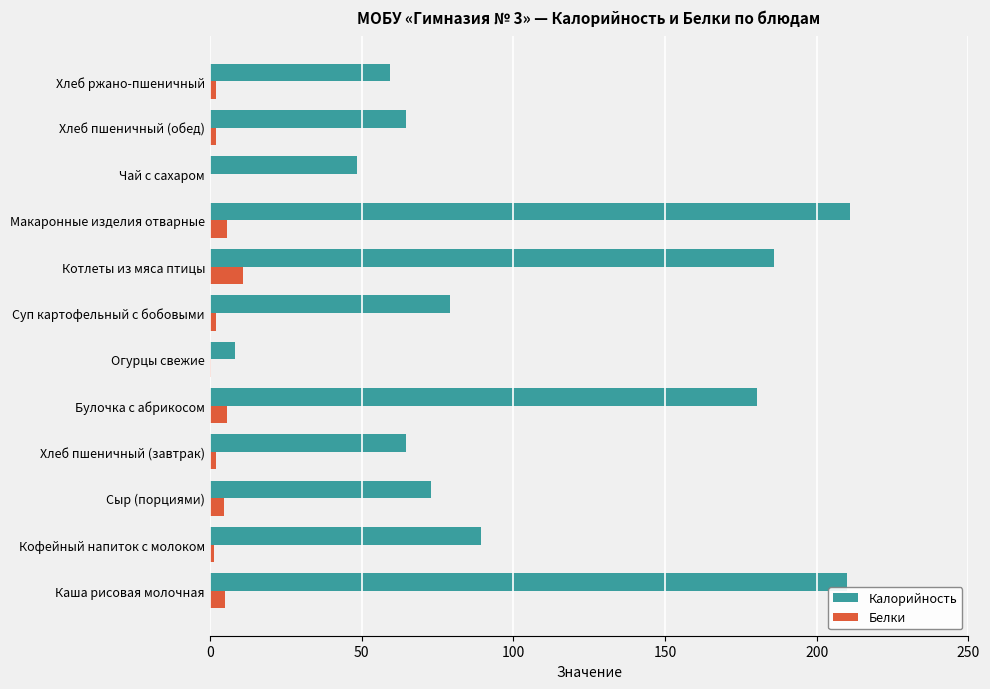

Is it true that Калорийность equals 78.0 at Хлеб ржано-пшеничный?

False